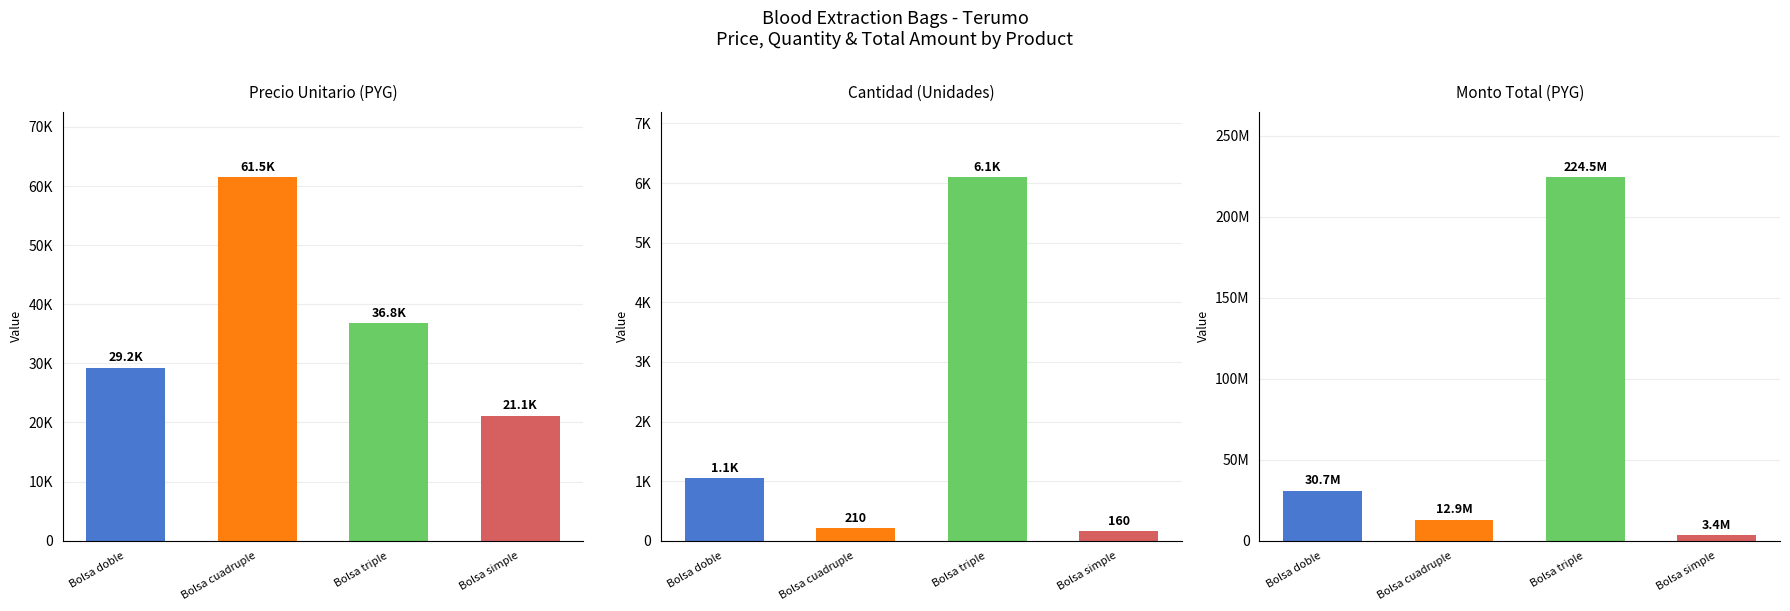

What is the average value of the monto series?

67857750